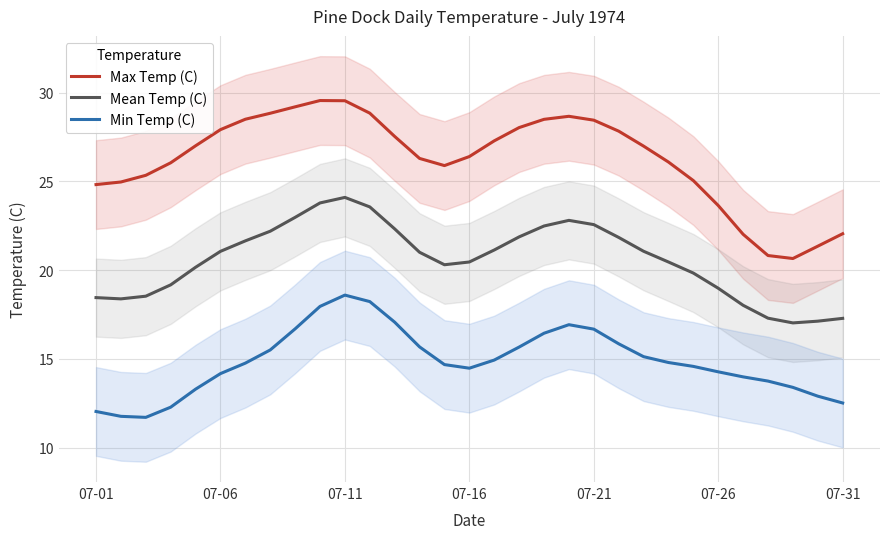

True or false: Max Temp (C) and Mean Temp (C) cross at least once.

False